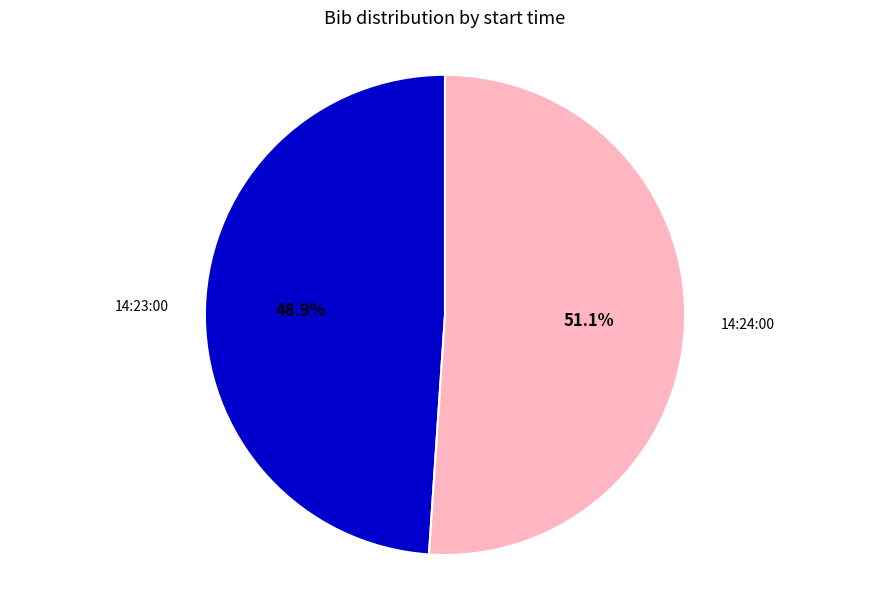

To the nearest percent, what is the difference between the largest and smallest slice percentages?

2%